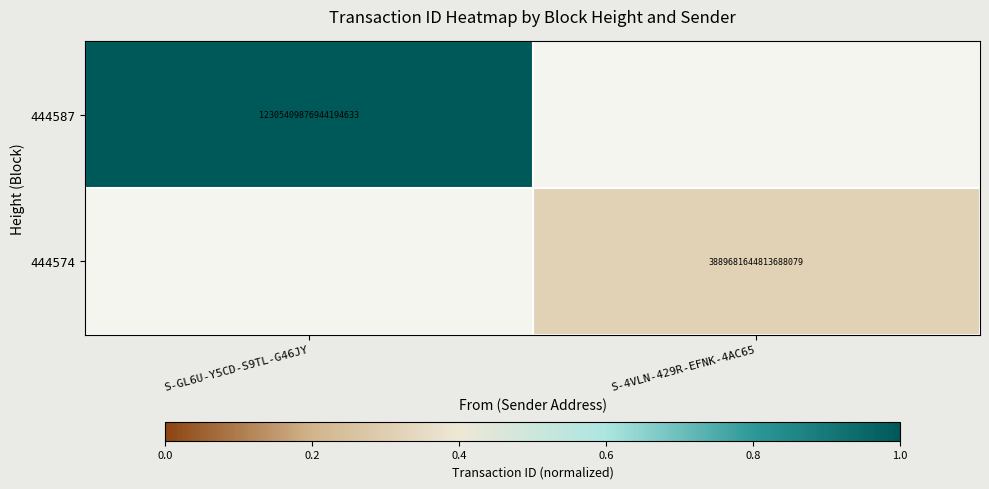

At how many categories does at least one series exceed 0?

2